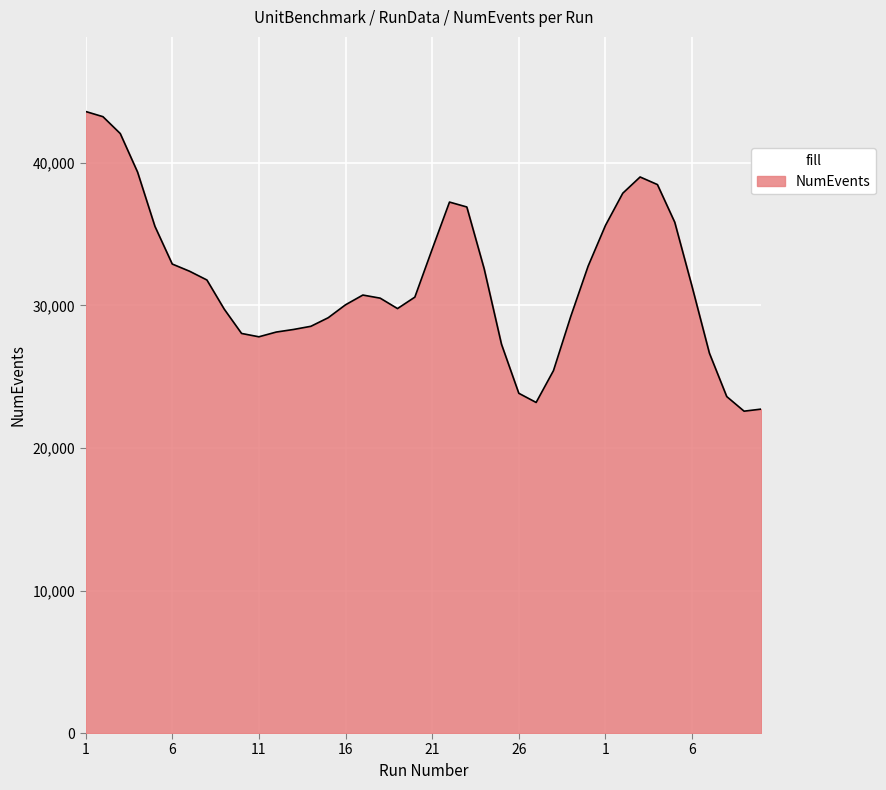

What is the difference between the maximum and minimum values?

21027.7